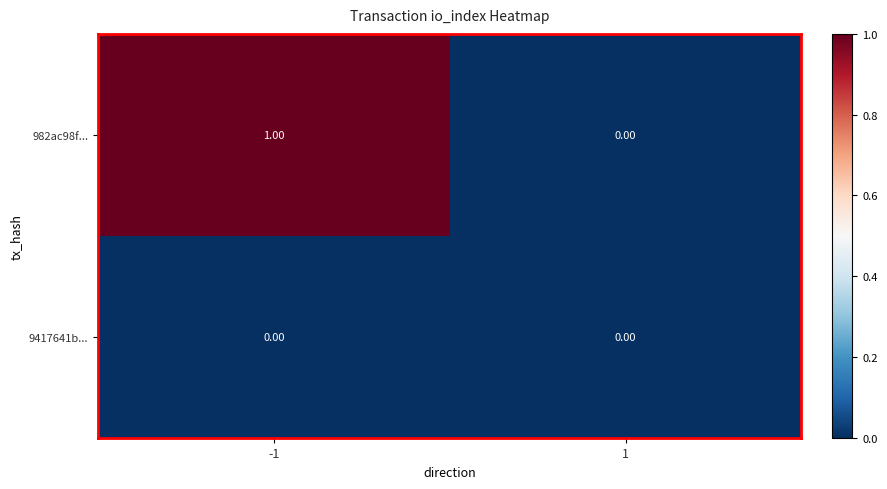

How many series are shown in this chart?

2